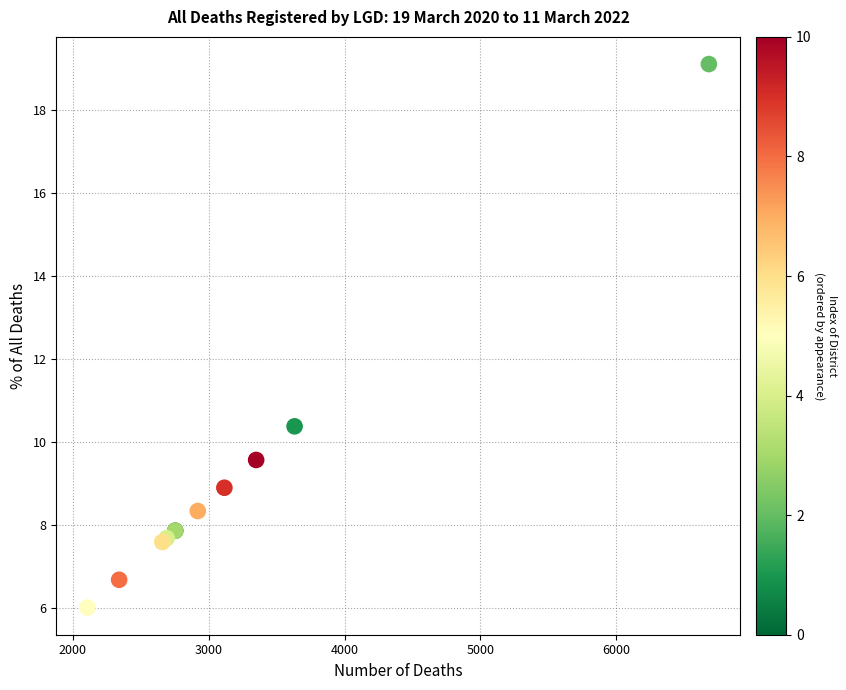

What Y value in the scatter plot is closest to 12?

10.4